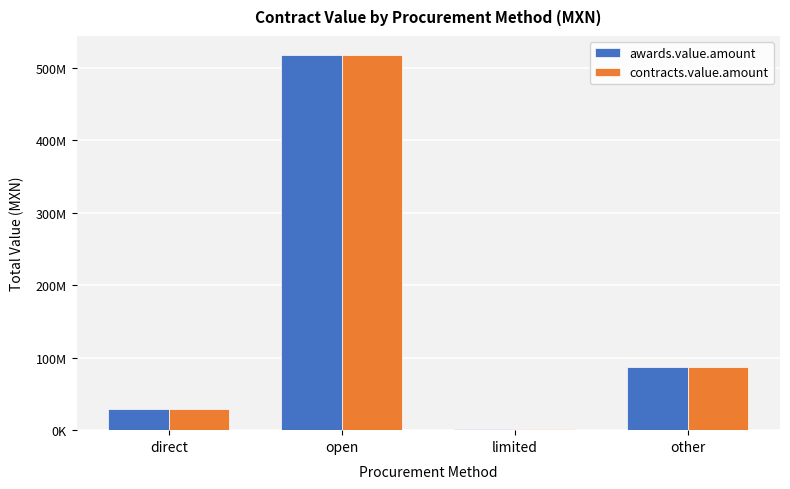

What is the maximum value shown in the chart?

518048801.8